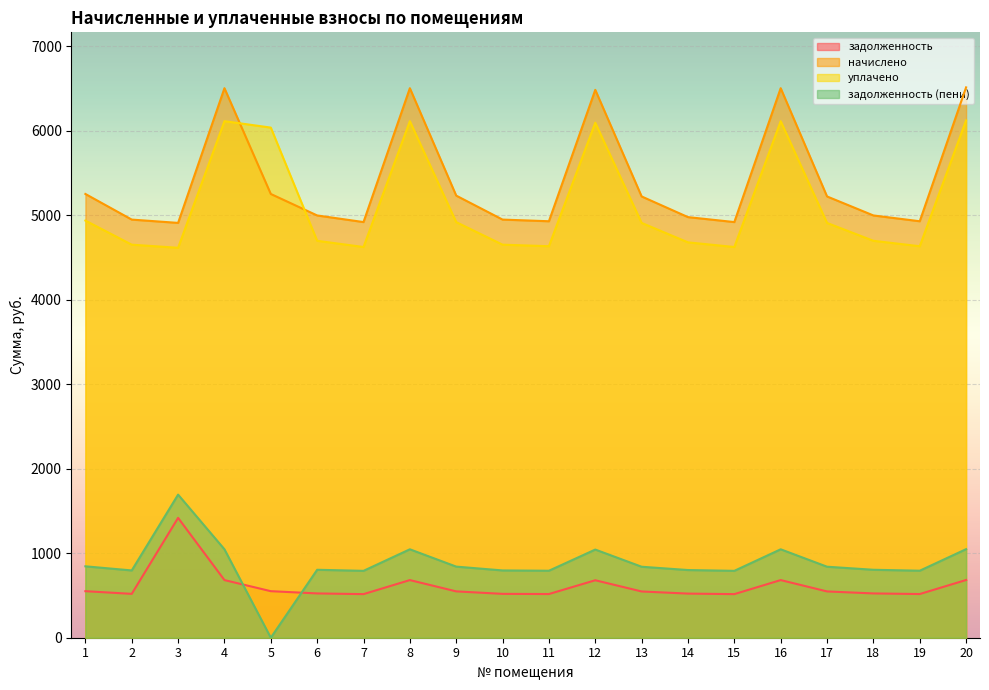

How many lines are shown in the chart?

4